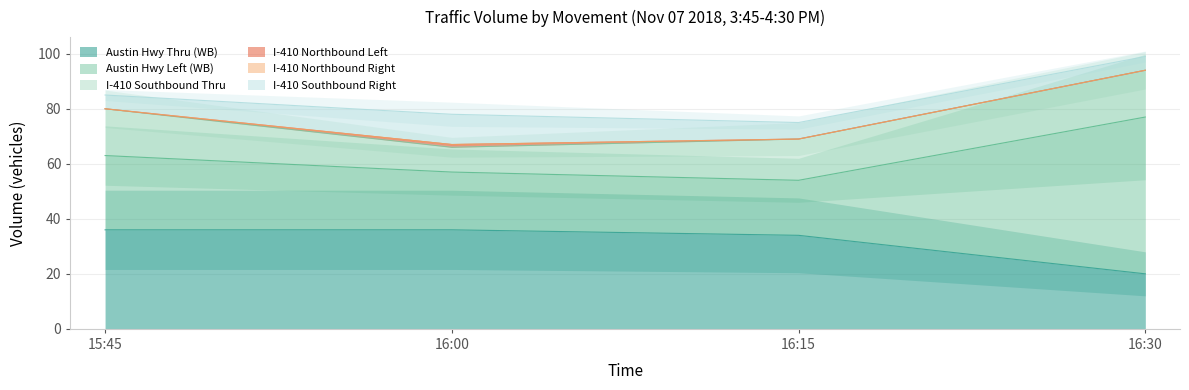

At 15:45, list the series in order from largest to smallest.

Austin Hwy Thru (WB), Austin Hwy Left (WB), I-410 Southbound Thru, I-410 Southbound Right, I-410 Northbound Left, I-410 Northbound Right